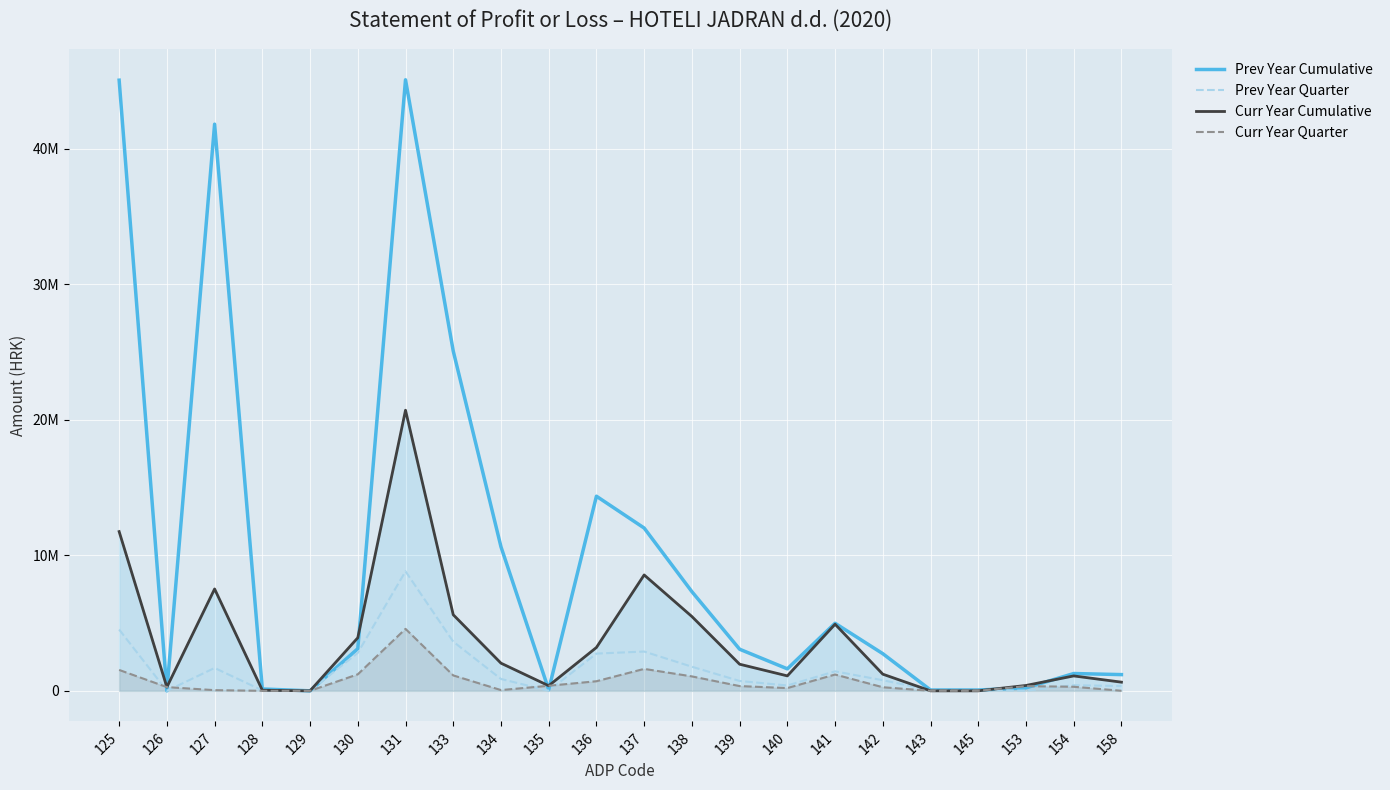

The value of Curr Year Cumulative at 125 is 16791242. True or false?

False